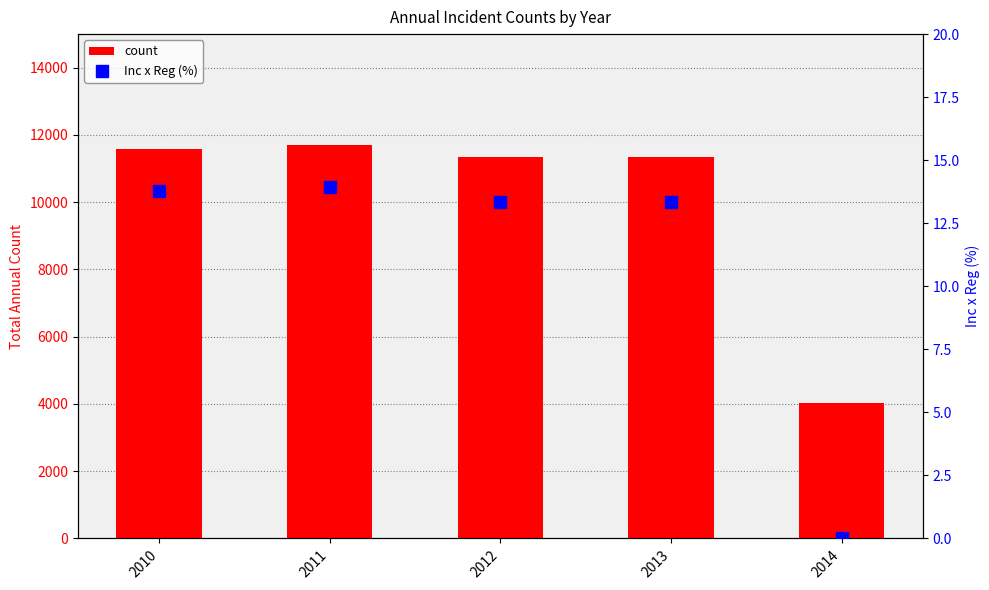

What is the value of the Inc x Reg (%) bar at the 3rd from the left?

13.4